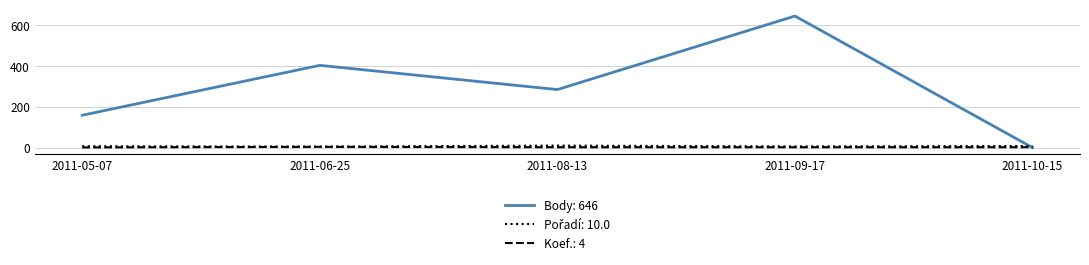

What is the maximum value shown in the chart?

646